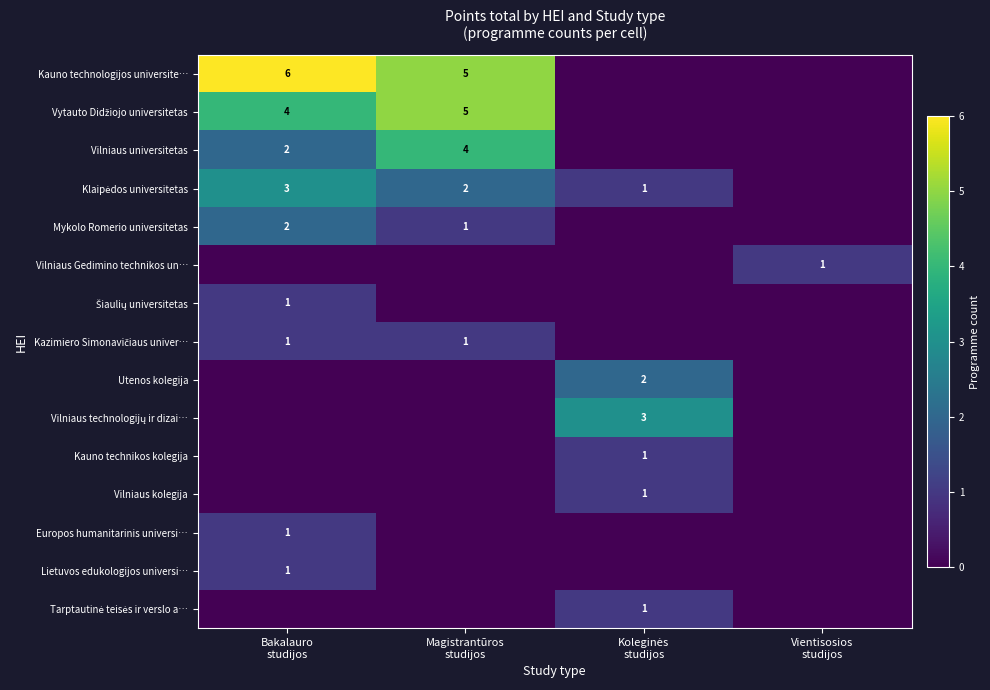

Rank the categories by Kazimiero Simonavičiaus univer… value from lowest to highest.

Koleginės studijos, Vientisosios studijos, Bakalauro studijos, Magistrantūros studijos